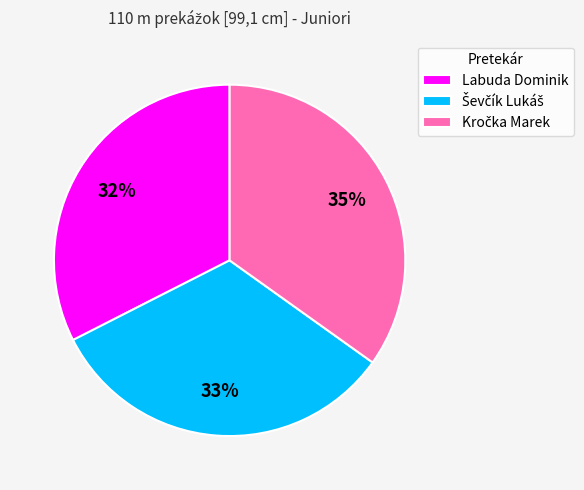

To the nearest percent, what portion does Labuda Dominik represent?

32%